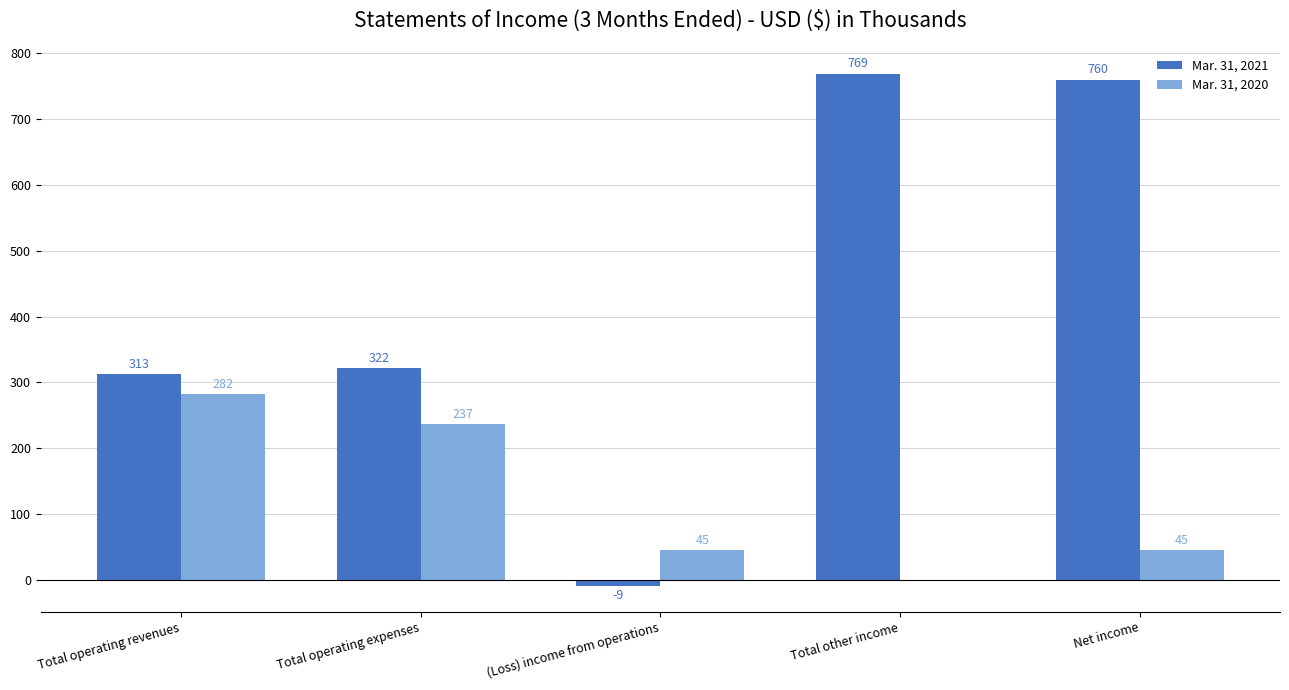

What is the total value across all series at Total operating revenues?

595